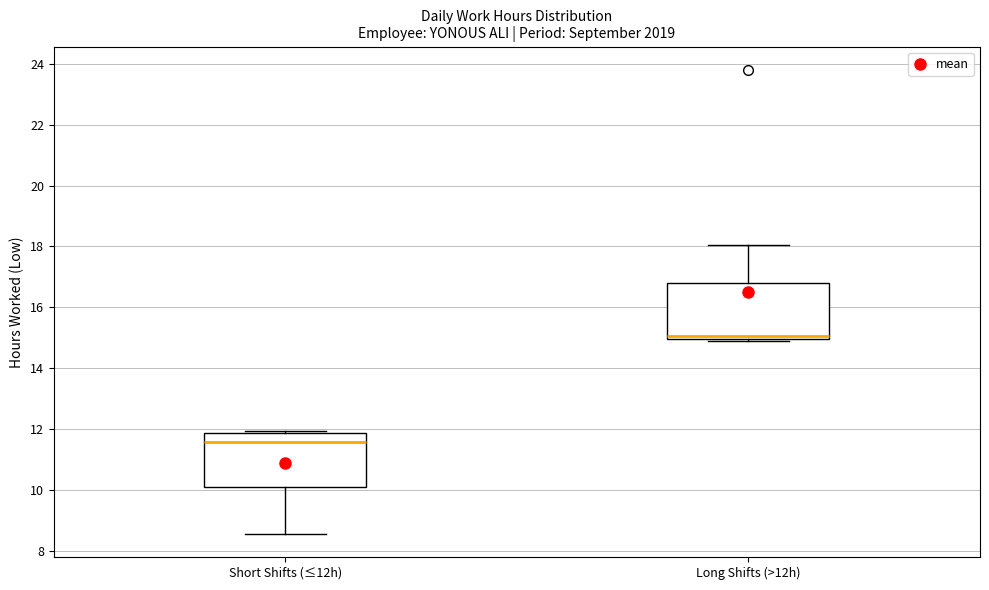

Where does the median line of the box for Short Shifts (≤12h) sit on the y-axis? The values are not printed on the chart, so give them approximately, as read against the axis.

11.6